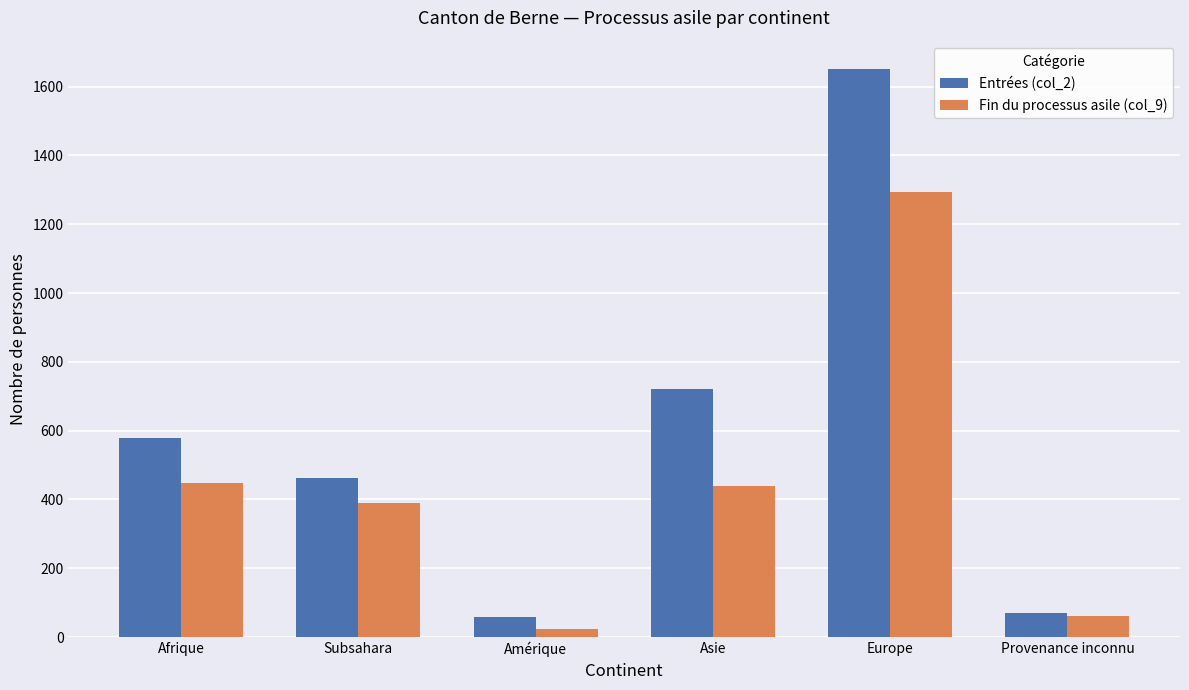

At which category is the sum across all series the highest?

Europe